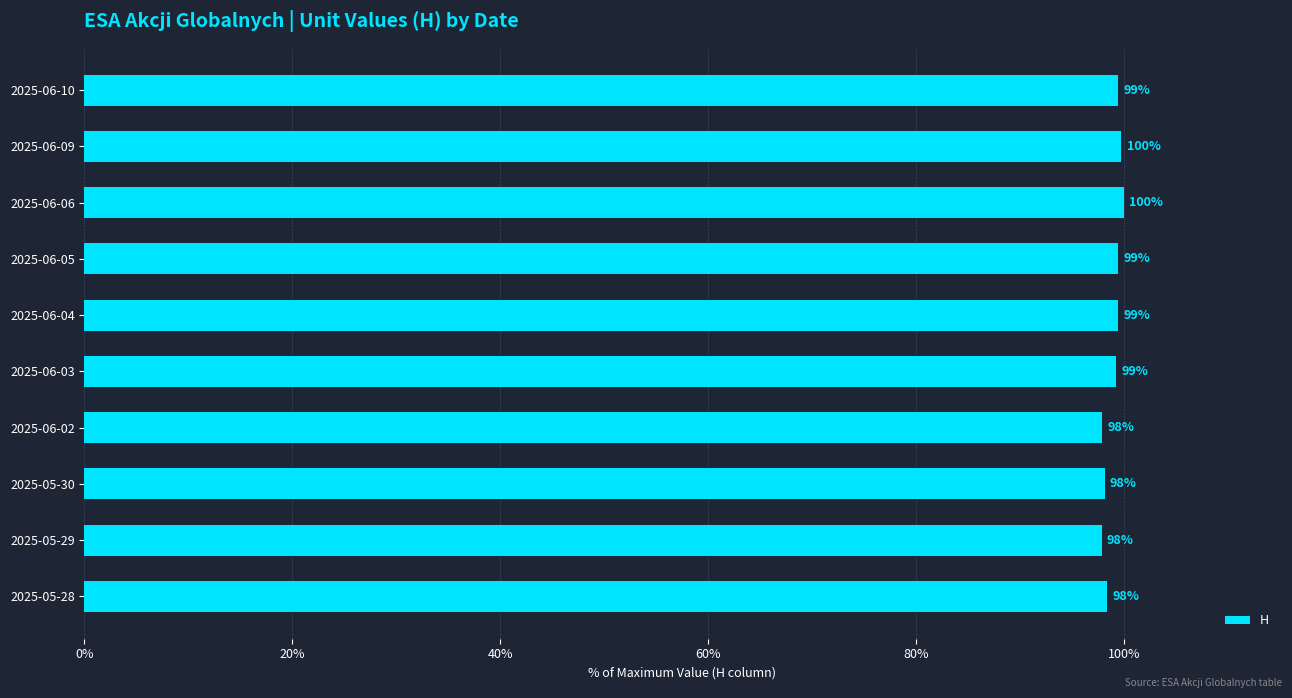

How many series are shown in this chart?

1